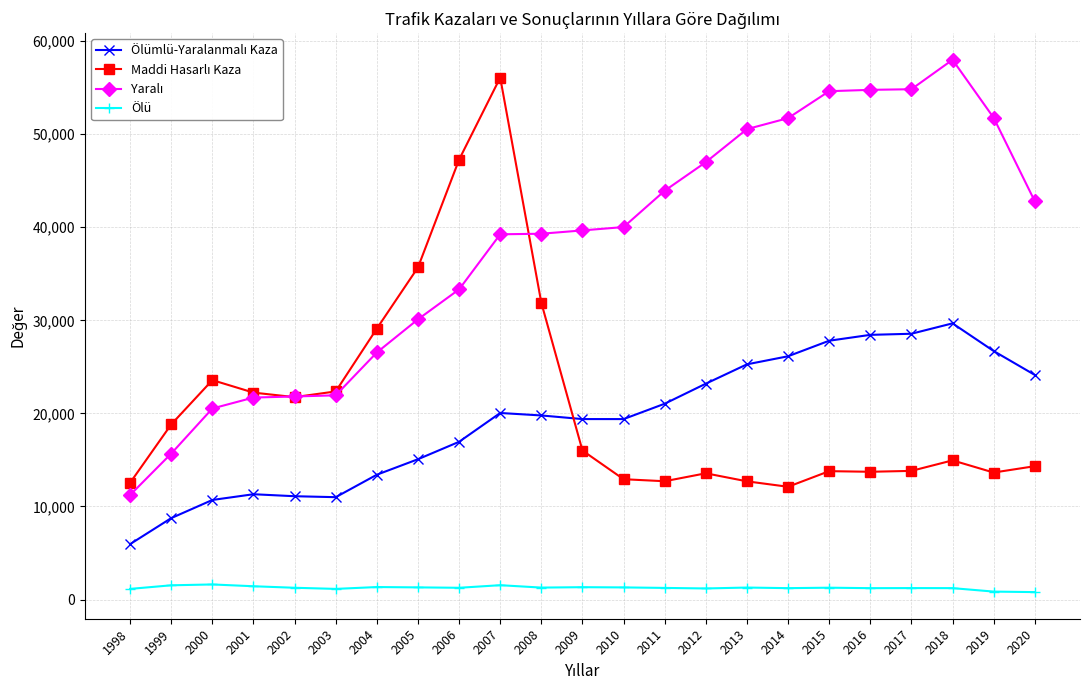

What is the highest value of the Ölü series?

1625